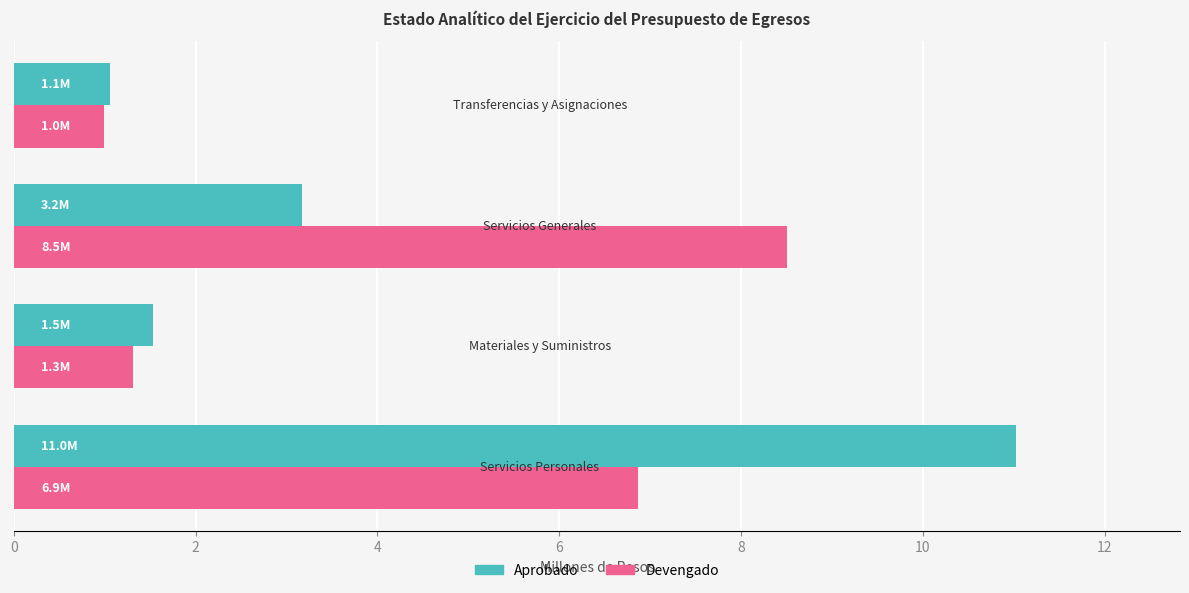

What is the difference between the second highest and minimum values in the Aprobado series?

2.1